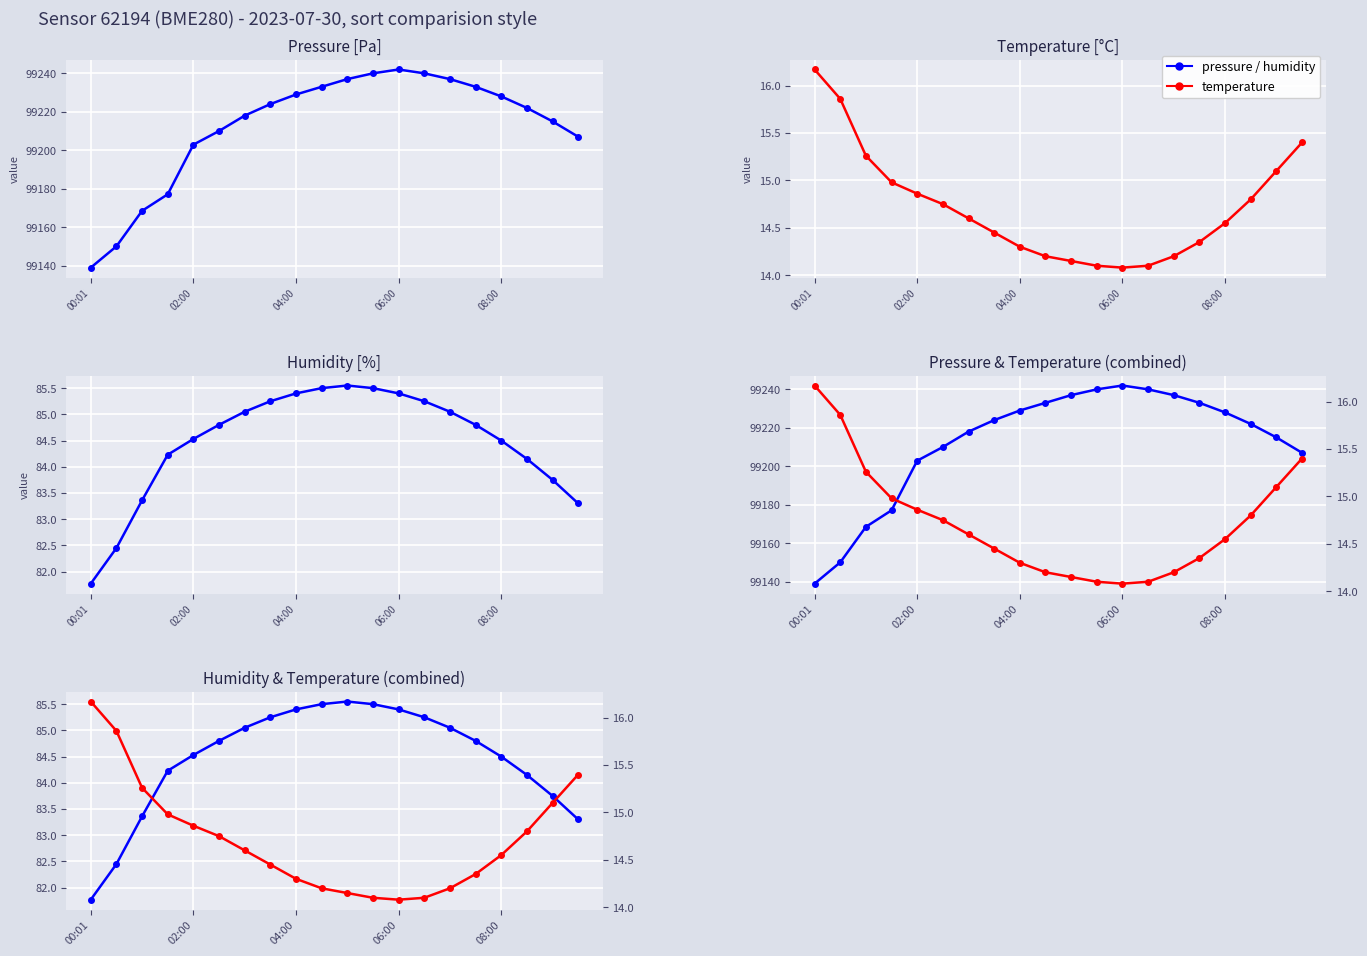

What is the difference between the highest and lowest values at 7?

99209.6